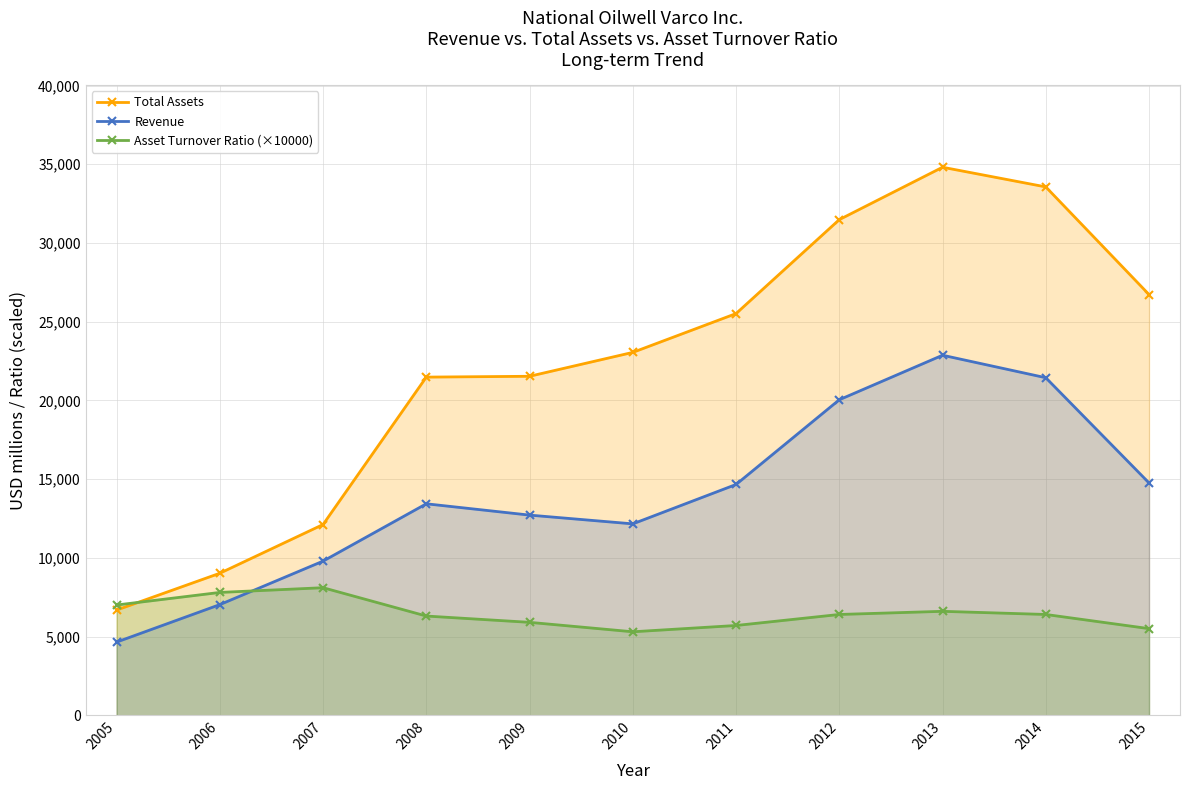

What are all the series names shown in the legend?

Total Assets, Revenue, Asset Turnover Ratio (×10000)